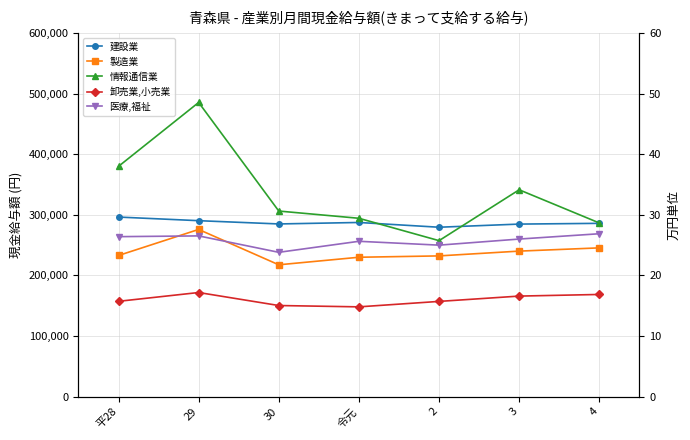

How many categories are shown in the chart?

7